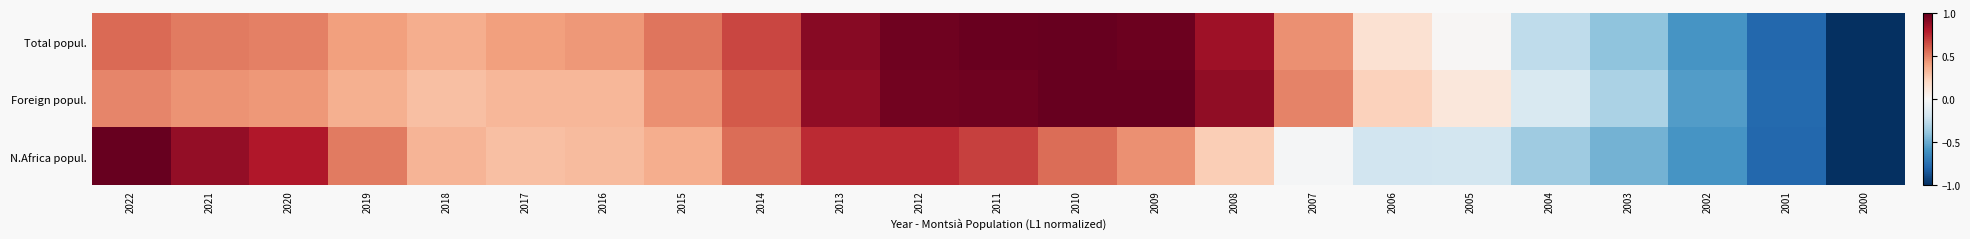

What is the total value across all series at 2001?

-2.3